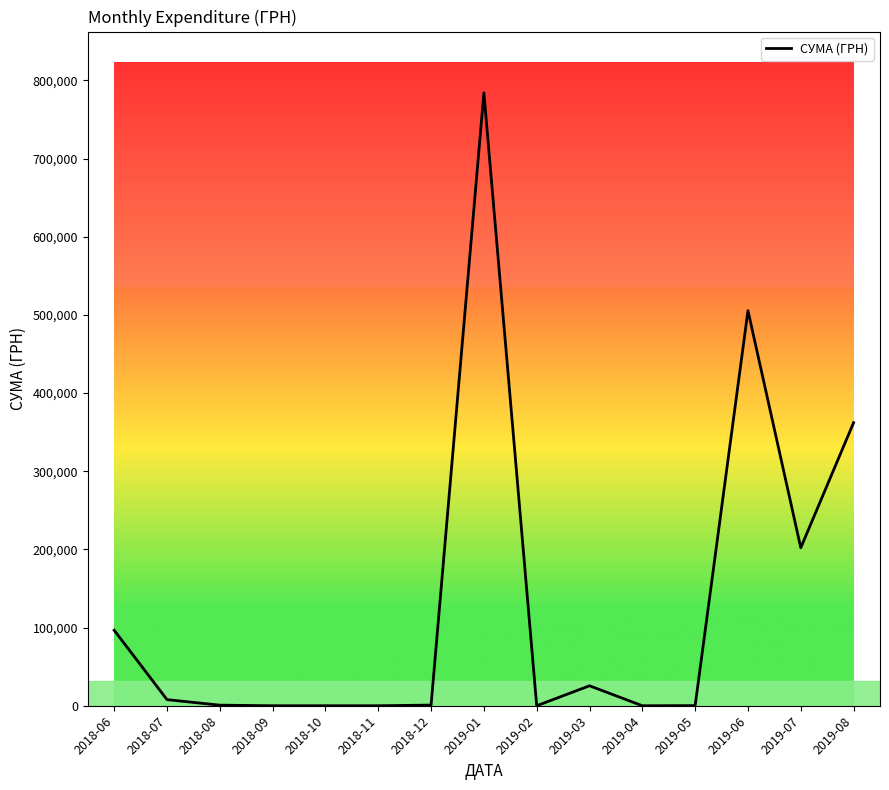

What is the maximum value shown in the chart?

784049.9